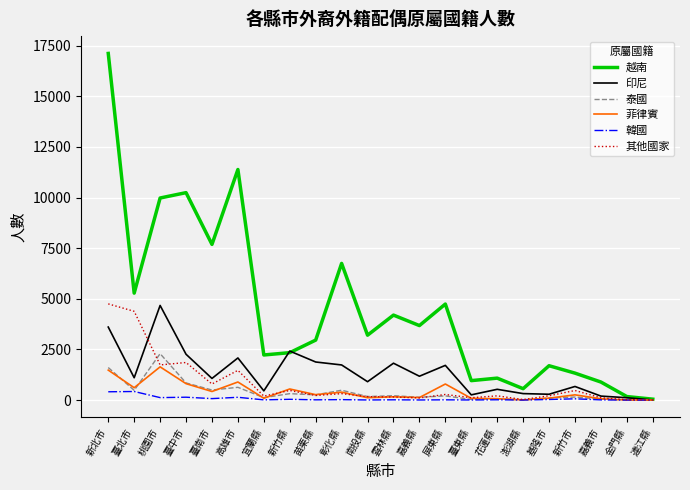

The 其他國家 series shows 152 at 雲林縣. True or false?

True